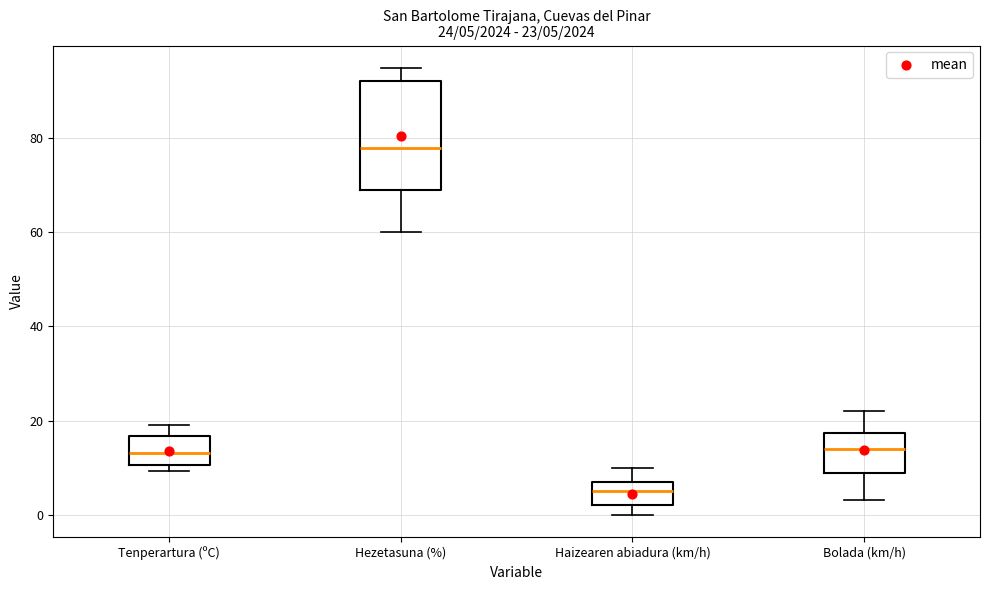

Which box has the lowest median line?

Haizearen abiadura (km/h)